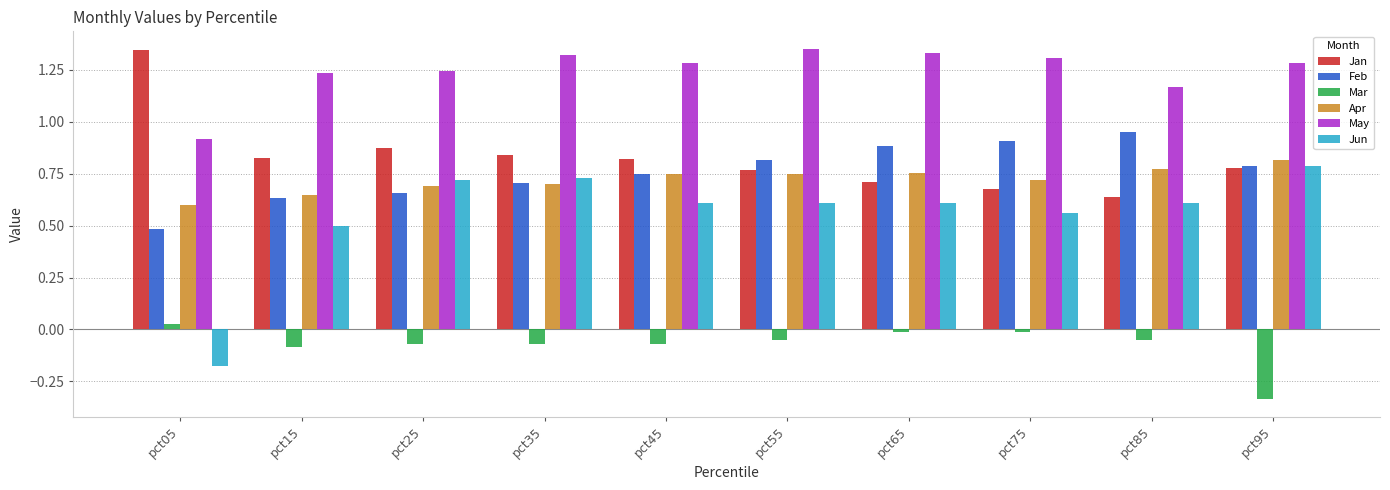

Is the value of Feb at pct25 greater than the value of Apr at pct75?

No